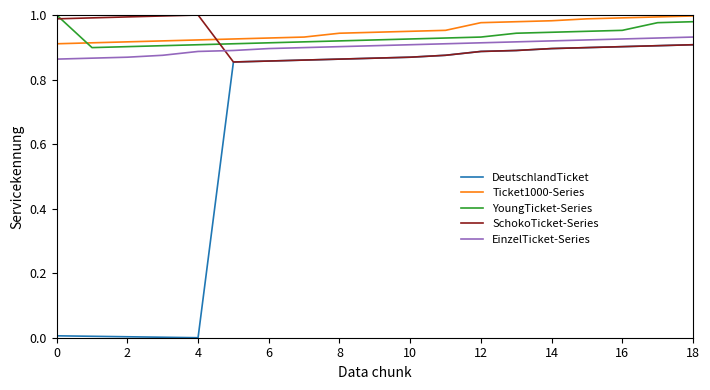

True or false: DeutschlandTicket and YoungTicket-Series intersect in this chart.

False